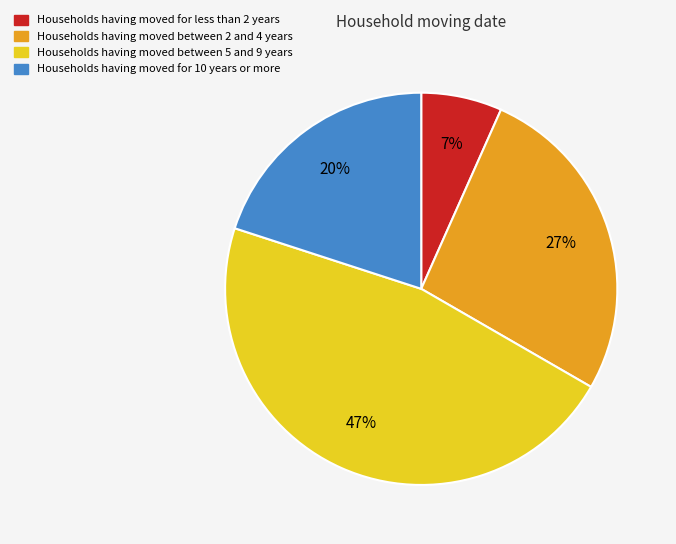

How many segments does this pie chart have?

4